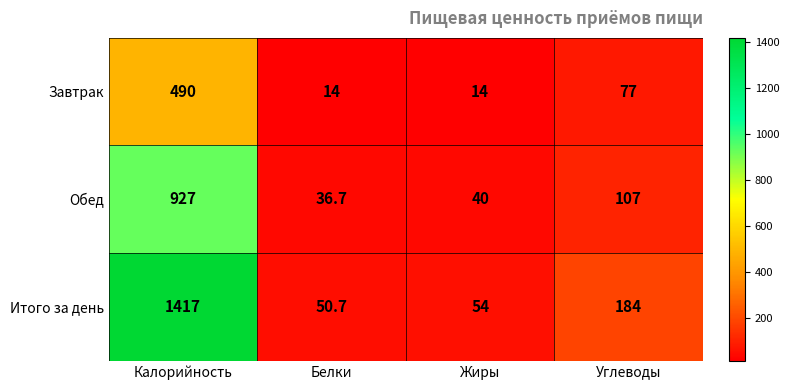

Rank the series at Белки from lowest to highest value.

Завтрак, Обед, Итого за день